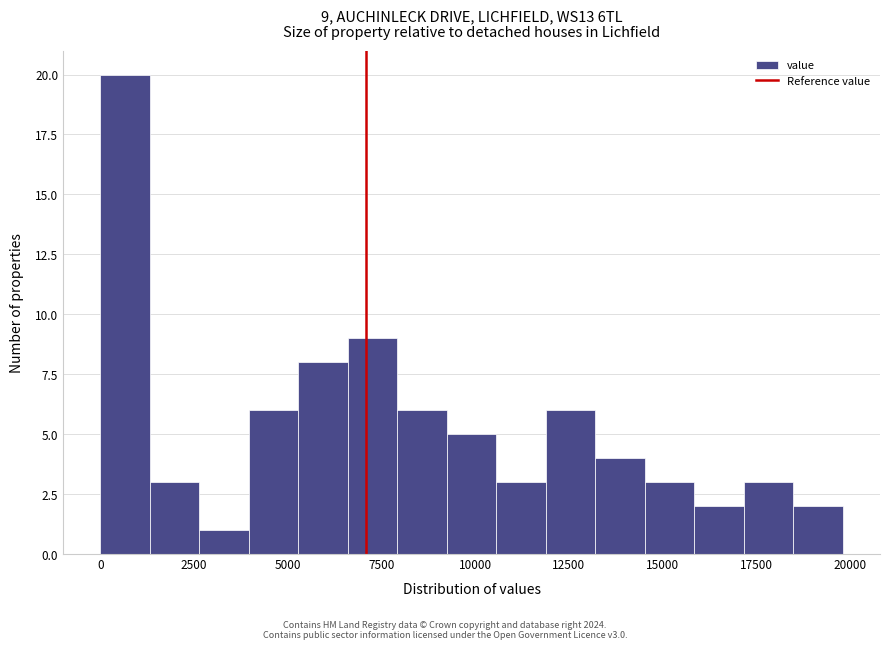

Around what value on the x-axis is the tallest bar? Give the approximate position of its centre, as read against the axis.

500